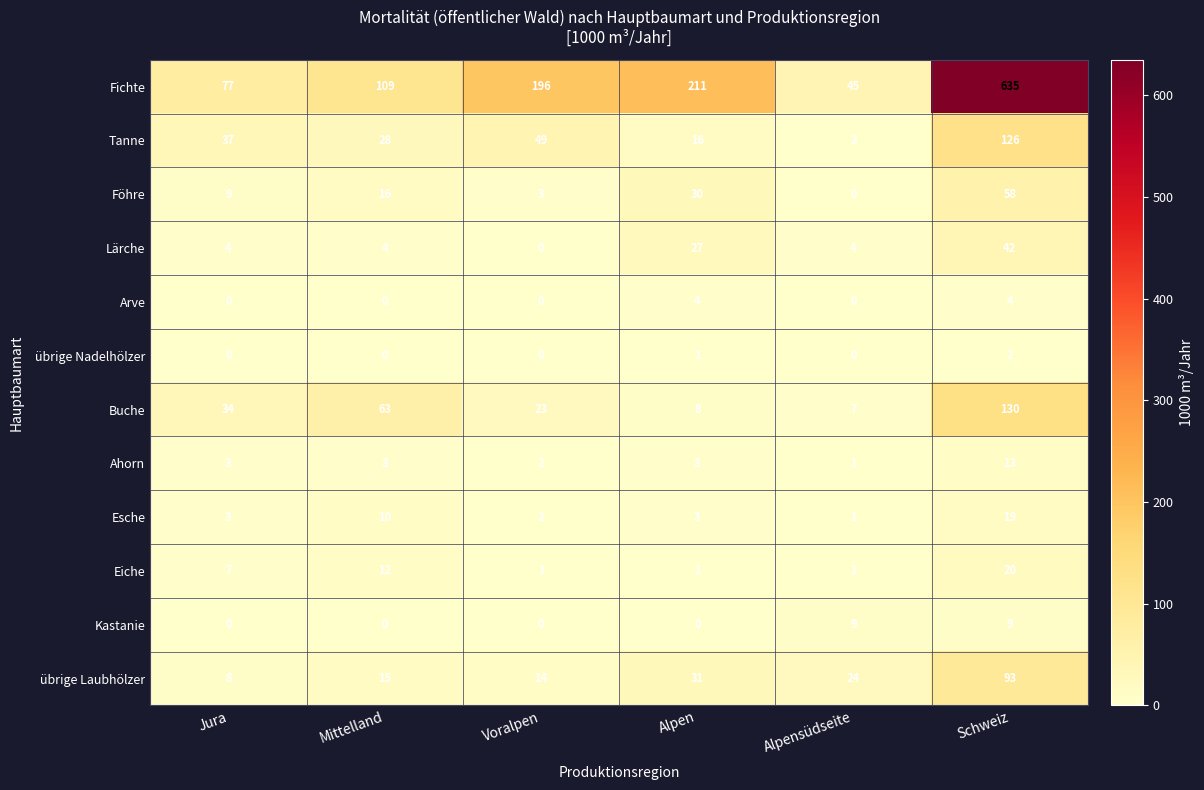

At Schweiz, list the series in order from smallest to largest.

übrige Nadelhölzer, Arve, Kastanie, Ahorn, Esche, Eiche, Lärche, Föhre, übrige Laubhölzer, Tanne, Buche, Fichte